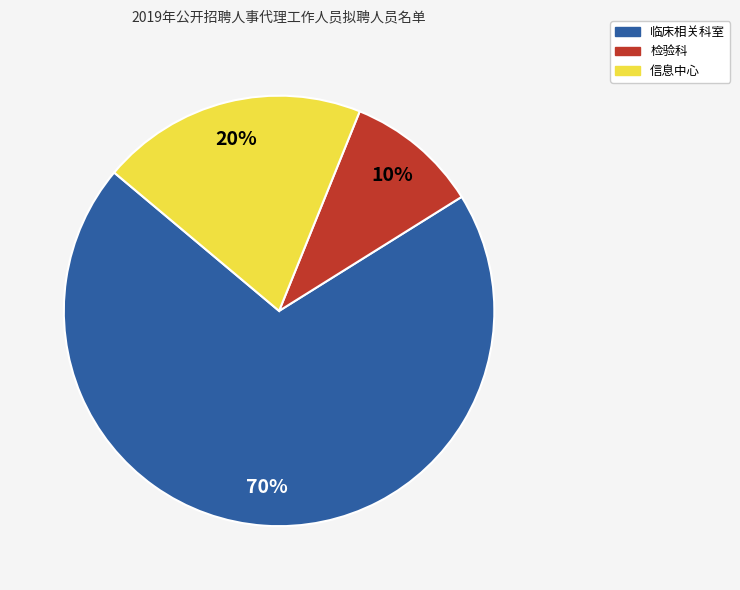

To the nearest percent, what portion does 信息中心 represent?

20%